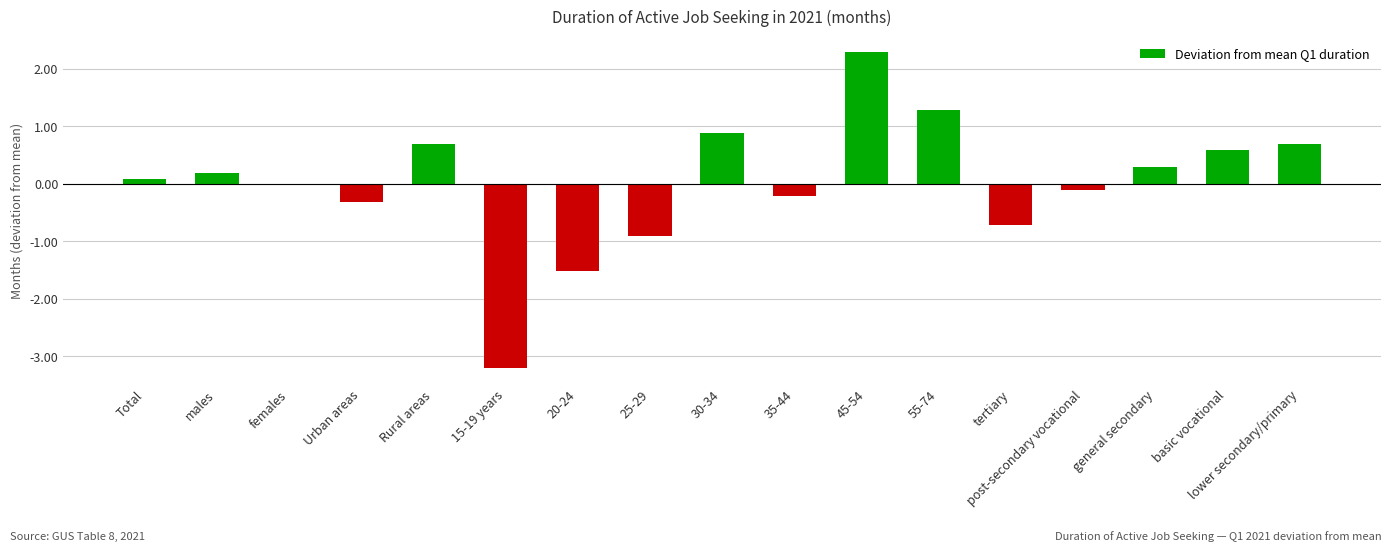

The chart shows a value of -0.2 at 35-44. True or false?

True